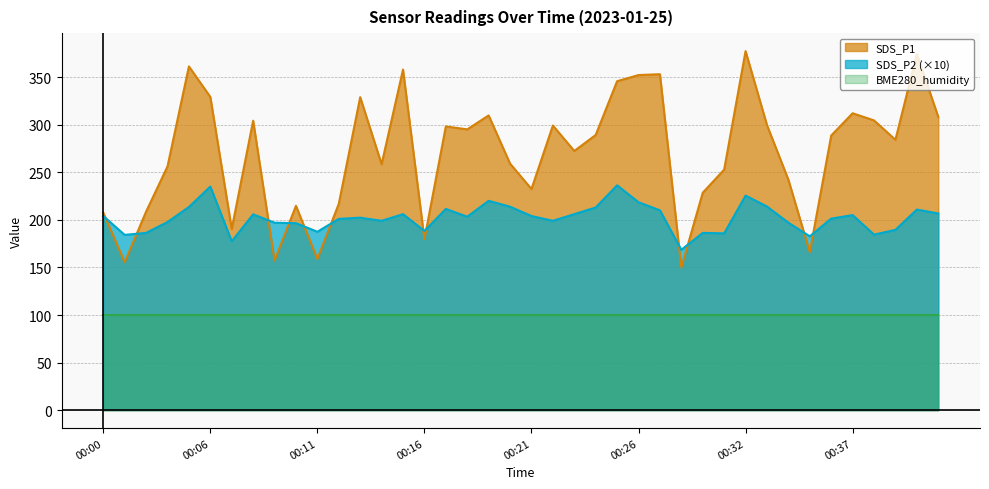

What is the value of the SDS_P1 point at the 4th from the left?

256.1